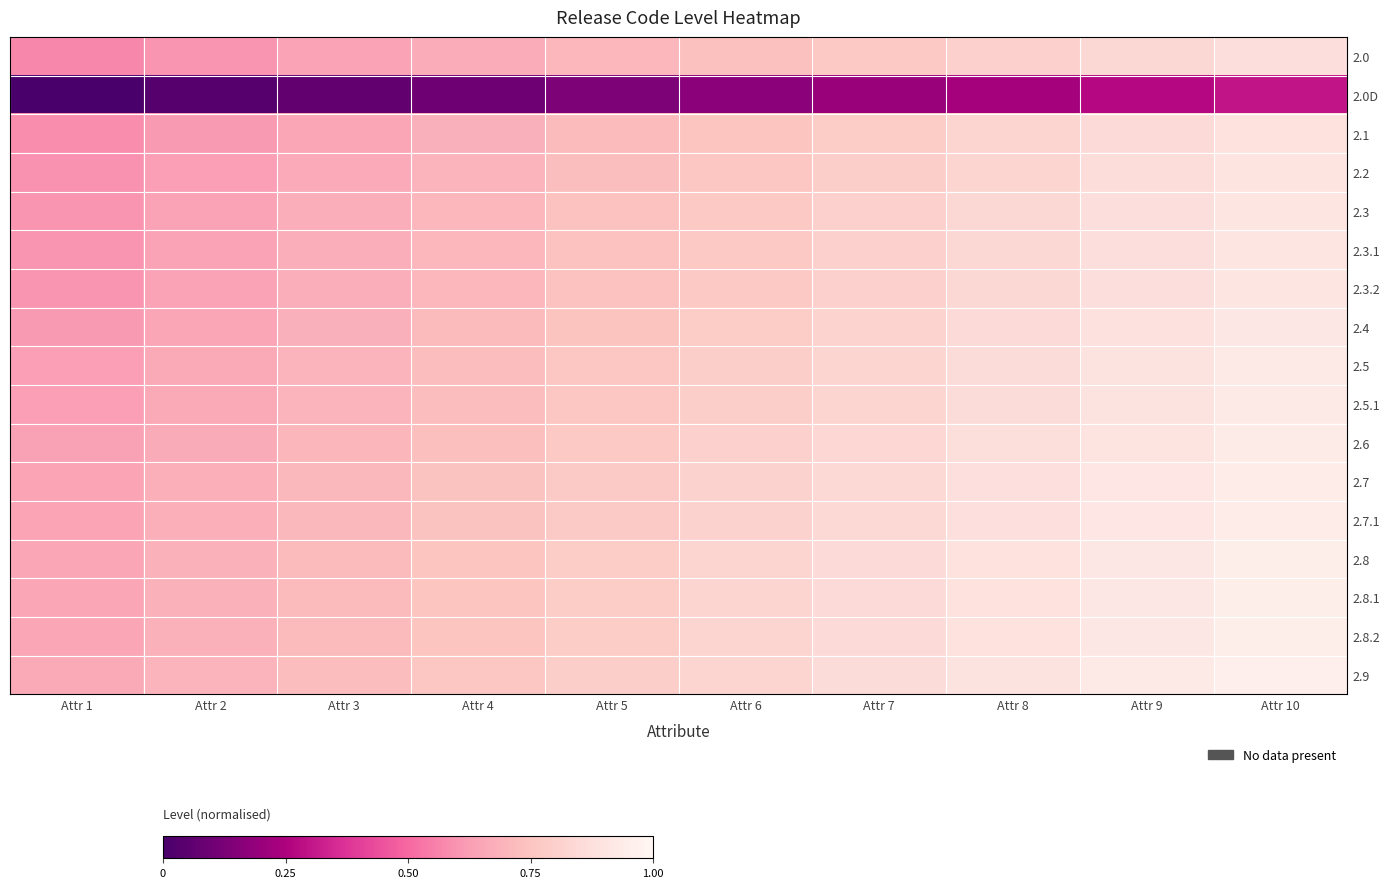

How many data points does each series have?

10